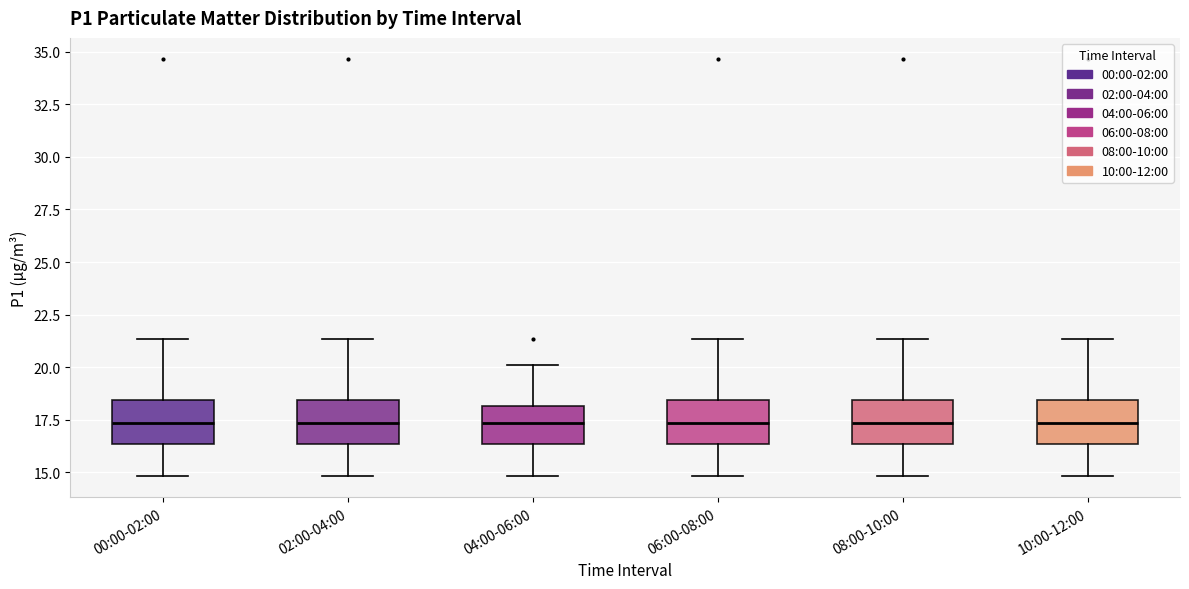

Reading left to right, read every box against the y-axis: the position of its median line, the range the box covers, and the ends of its whiskers. The values are not printed on the chart, so give them approximately, as read against the axis.

00:00-02:00: median 17.5, box 16.5 to 18.5, whiskers 15.0 to 21.5
02:00-04:00: median 17.5, box 16.5 to 18.5, whiskers 15.0 to 21.5
04:00-06:00: median 17.5, box 16.5 to 18.0, whiskers 15.0 to 20.0
06:00-08:00: median 17.5, box 16.5 to 18.5, whiskers 15.0 to 21.5
08:00-10:00: median 17.5, box 16.5 to 18.5, whiskers 15.0 to 21.5
10:00-12:00: median 17.5, box 16.5 to 18.5, whiskers 15.0 to 21.5